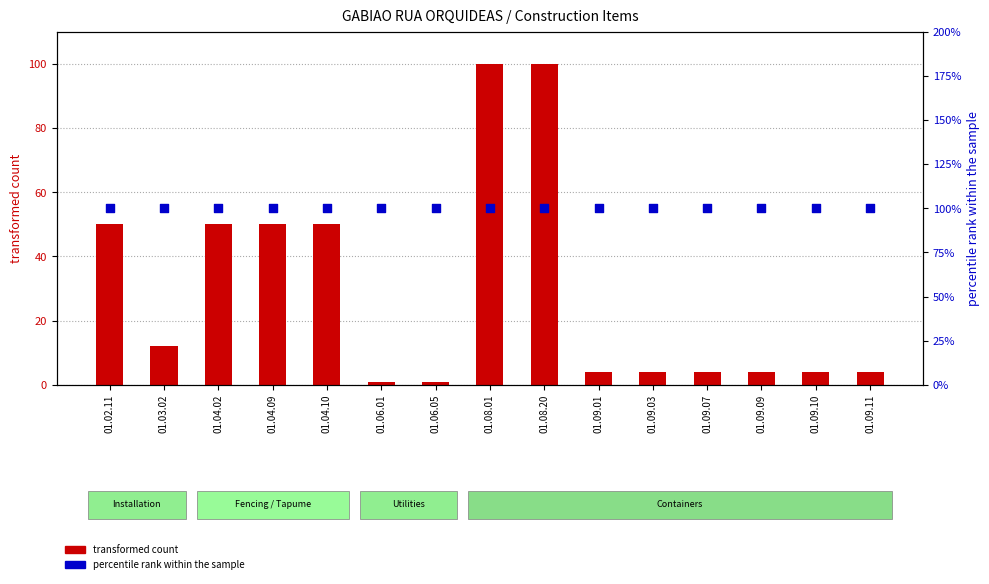

Which series reaches the minimum Y coordinate?

transformed count